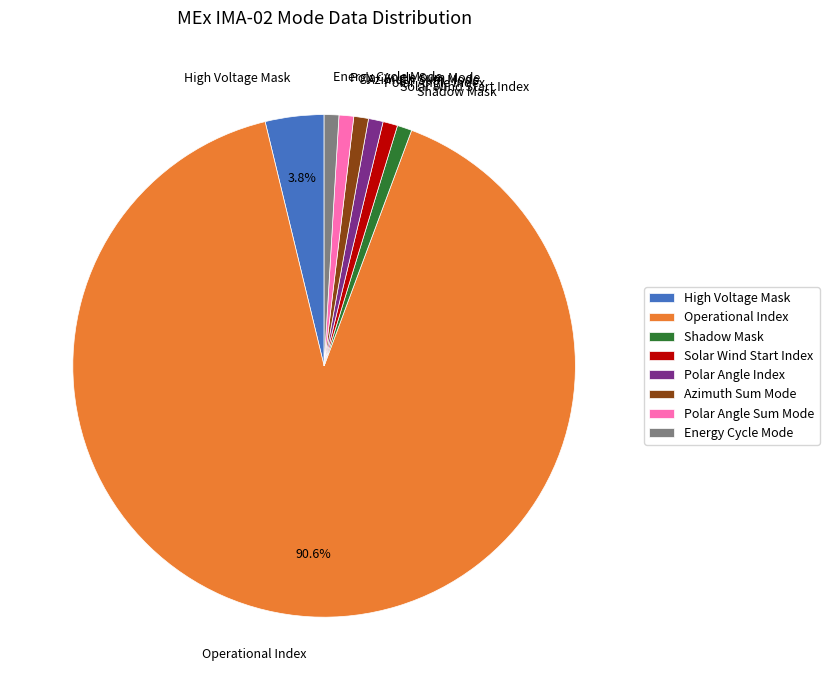

Is the sum of Solar Wind Start Index and Shadow Mask greater than half?

No